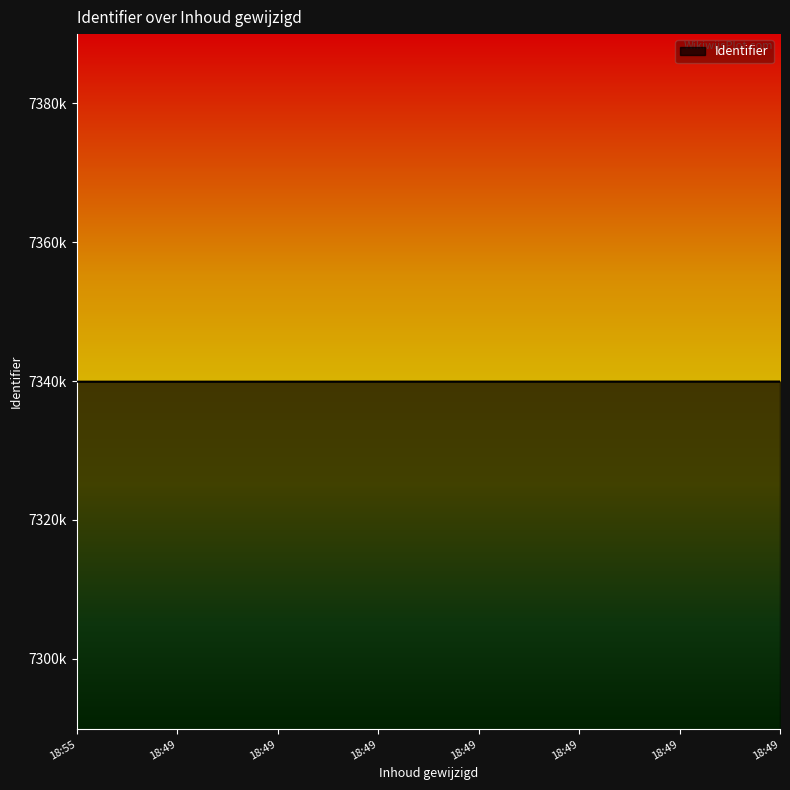

Is this an area chart (filled region under the line)?

Yes